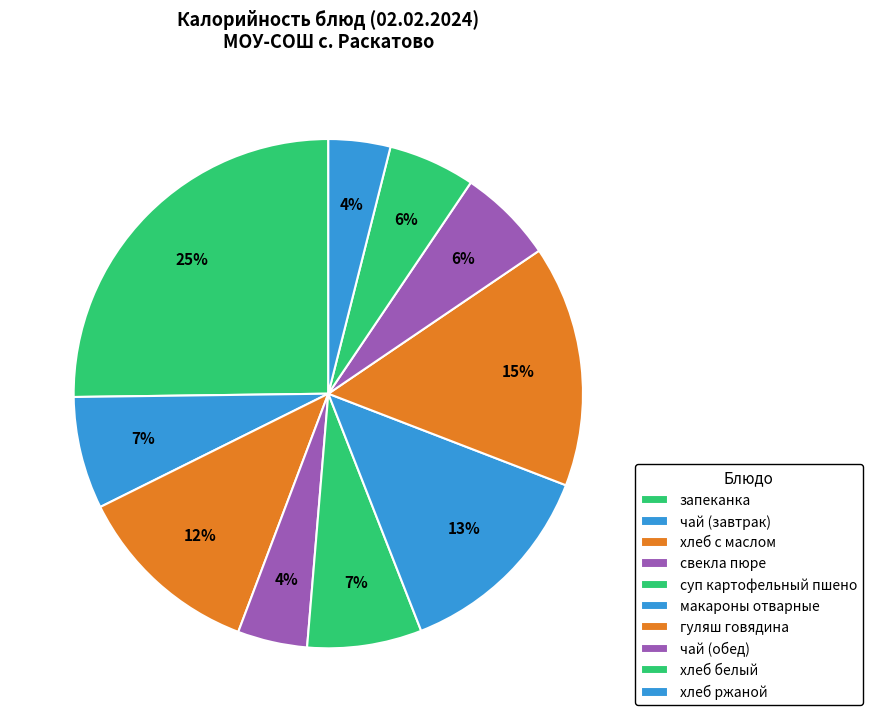

How many segments does this pie chart have?

10